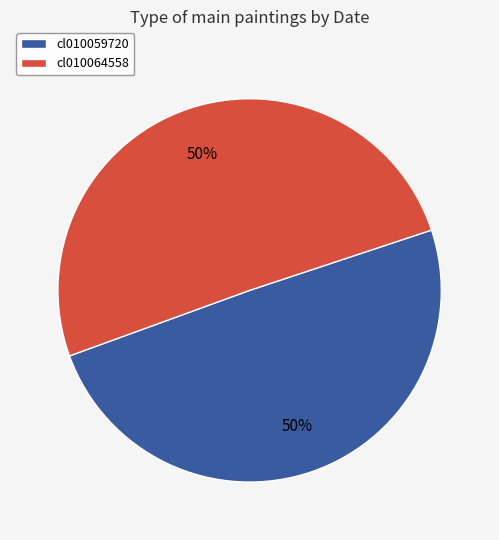

Do cl010059720 and cl010064558 together represent more than half of the pie?

Yes